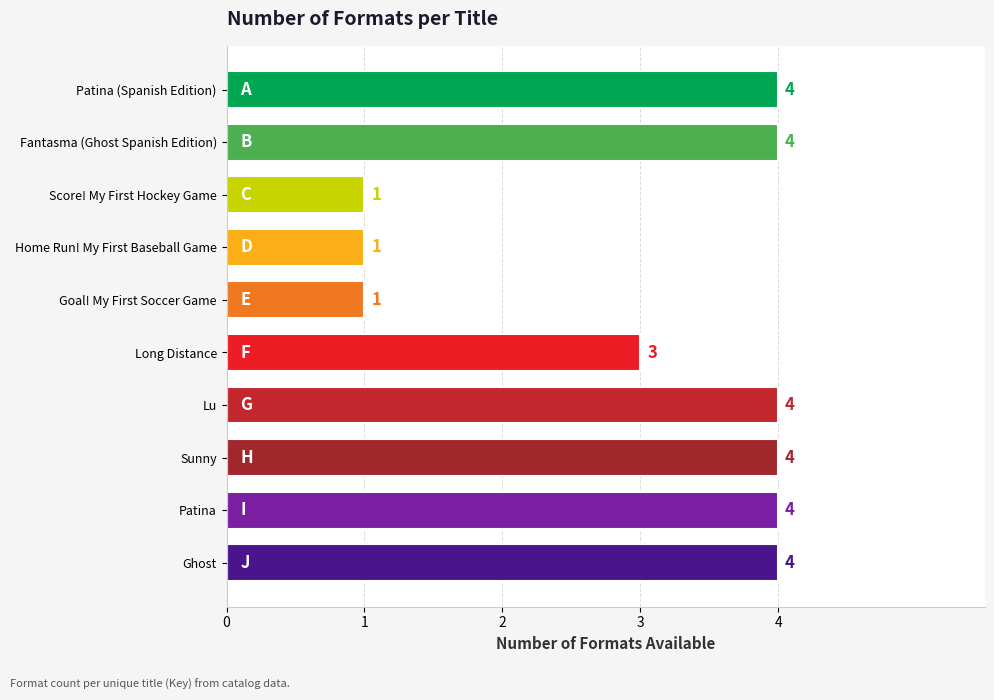

What is the difference between the maximum and second lowest values?

3